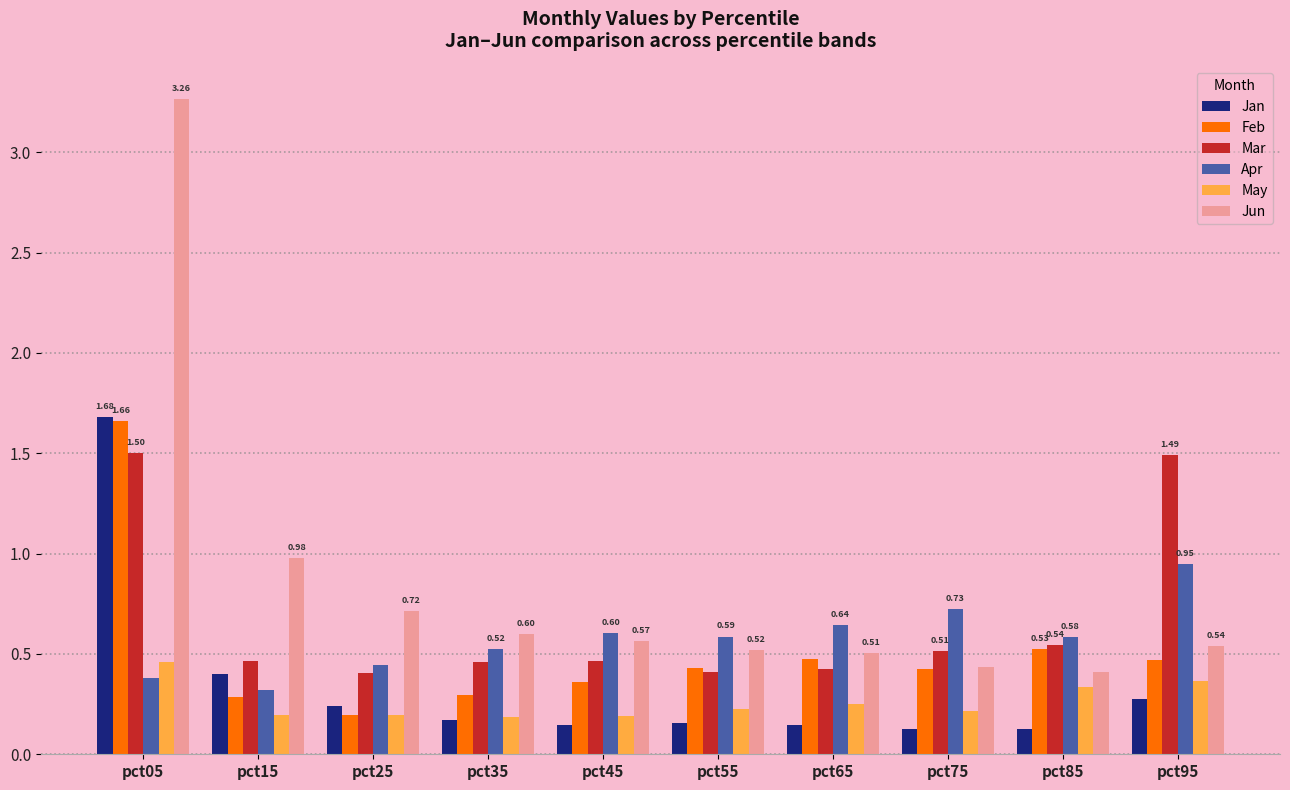

Count the May values in the range 0 to 1.

10